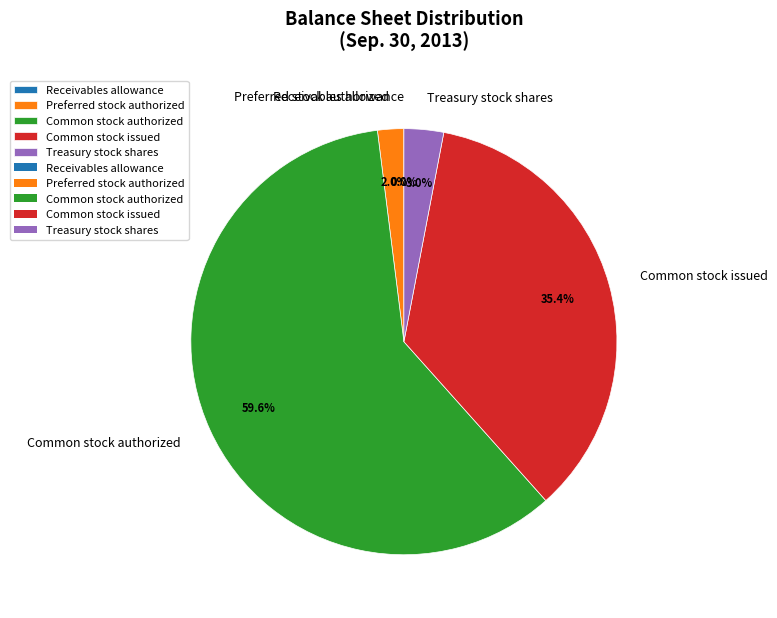

Is it true that Common stock authorized is 60% of the pie?

True